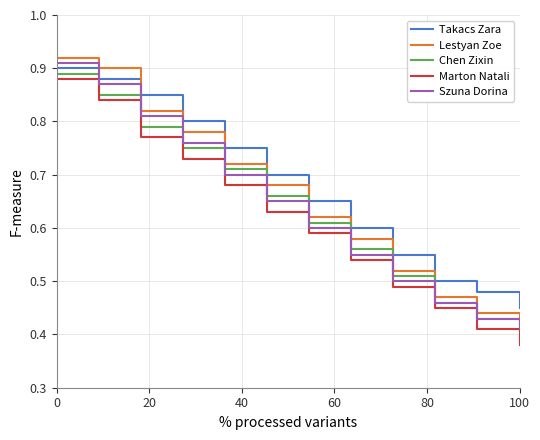

What is the sum of all Chen Zixin values?

7.6